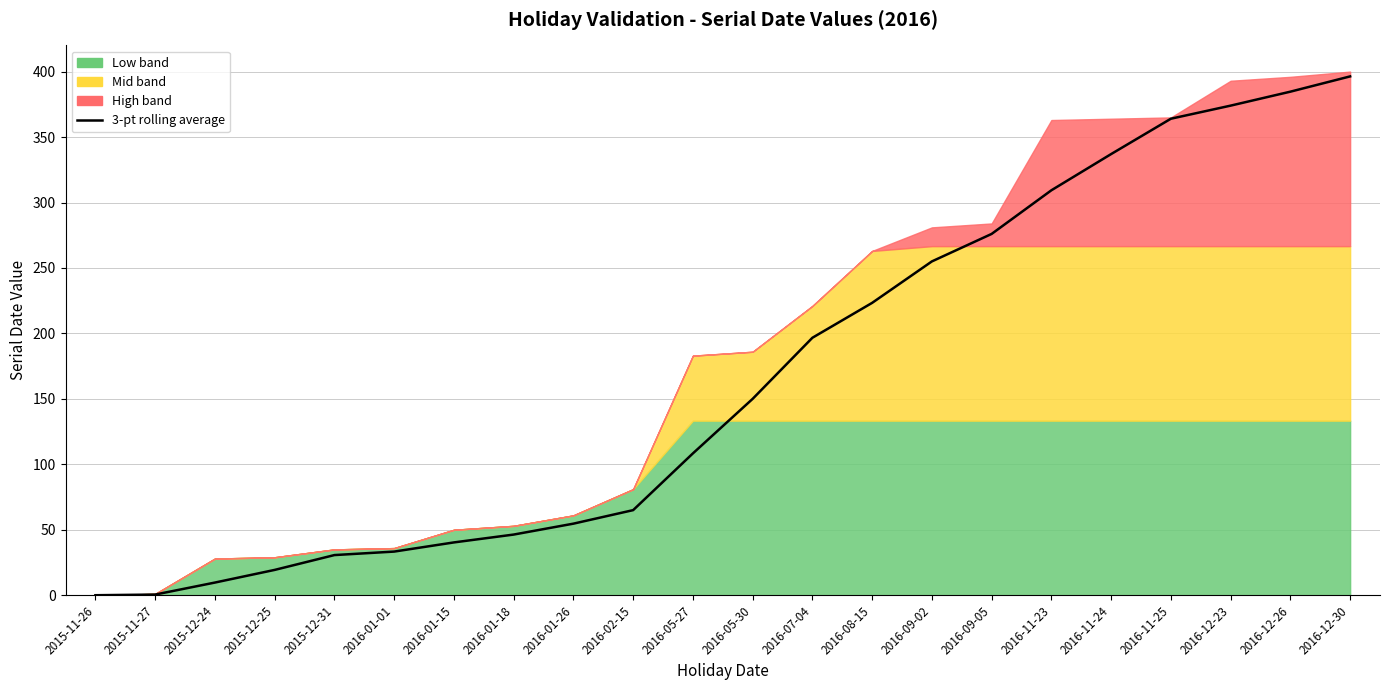

What is the greatest value displayed?

396.3